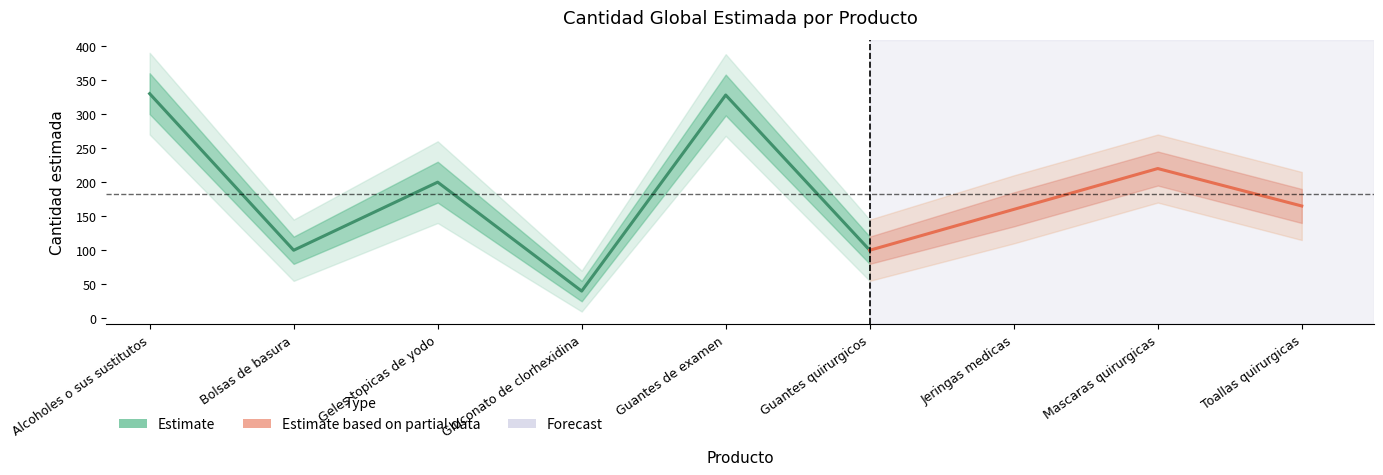

How many lines are shown in the chart?

1